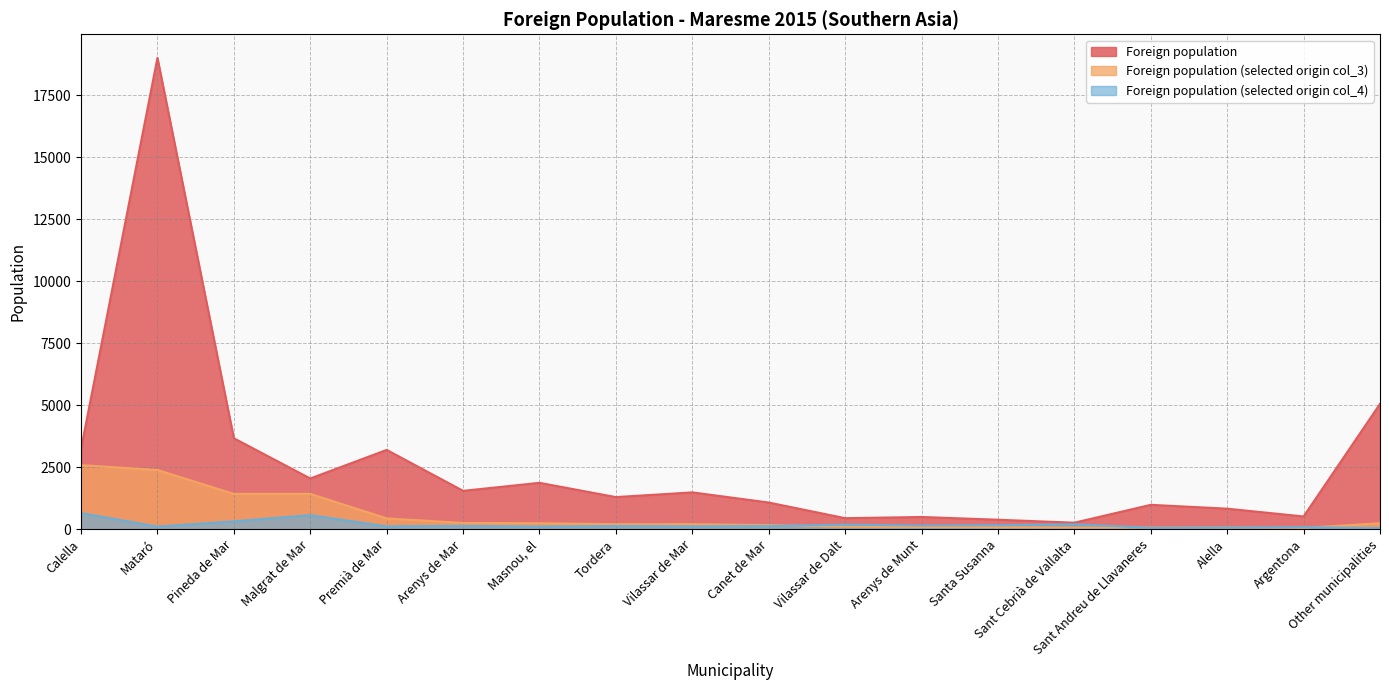

Reading left to right, list all the values displayed in this chart.

Foreign population: Calella=3234	Mataró=19003	Pineda de Mar=3664	Malgrat de Mar=2041	Premià de Mar=3194	Arenys de Mar=1543	Masnou, el=1866	Tordera=1291	Vilassar de Mar=1481	Canet de Mar=1072	Vilassar de Dalt=441	Arenys de Munt=489	Santa Susanna=378	Sant Cebrià de Vallalta=258	Sant Andreu de Llavaneres=979	Alella=824	Argentona=510	Other municipalities=5049
Foreign population (selected origin col_3): Calella=2580	Mataró=2383	Pineda de Mar=1420	Malgrat de Mar=1420	Premià de Mar=432	Arenys de Mar=247	Masnou, el=235	Tordera=198	Vilassar de Mar=198	Canet de Mar=160	Vilassar de Dalt=99	Arenys de Munt=86	Santa Susanna=74	Sant Cebrià de Vallalta=62	Sant Andreu de Llavaneres=62	Alella=62	Argentona=49	Other municipalities=235
Foreign population (selected origin col_4): Calella=646	Mataró=102	Pineda de Mar=314	Malgrat de Mar=563	Premià de Mar=110	Arenys de Mar=130	Masnou, el=102	Tordera=124	Vilassar de Mar=108	Canet de Mar=121	Vilassar de Dalt=181	Arenys de Munt=143	Santa Susanna=159	Sant Cebrià de Vallalta=194	Sant Andreu de Llavaneres=51	Alella=61	Argentona=78	Other municipalities=38